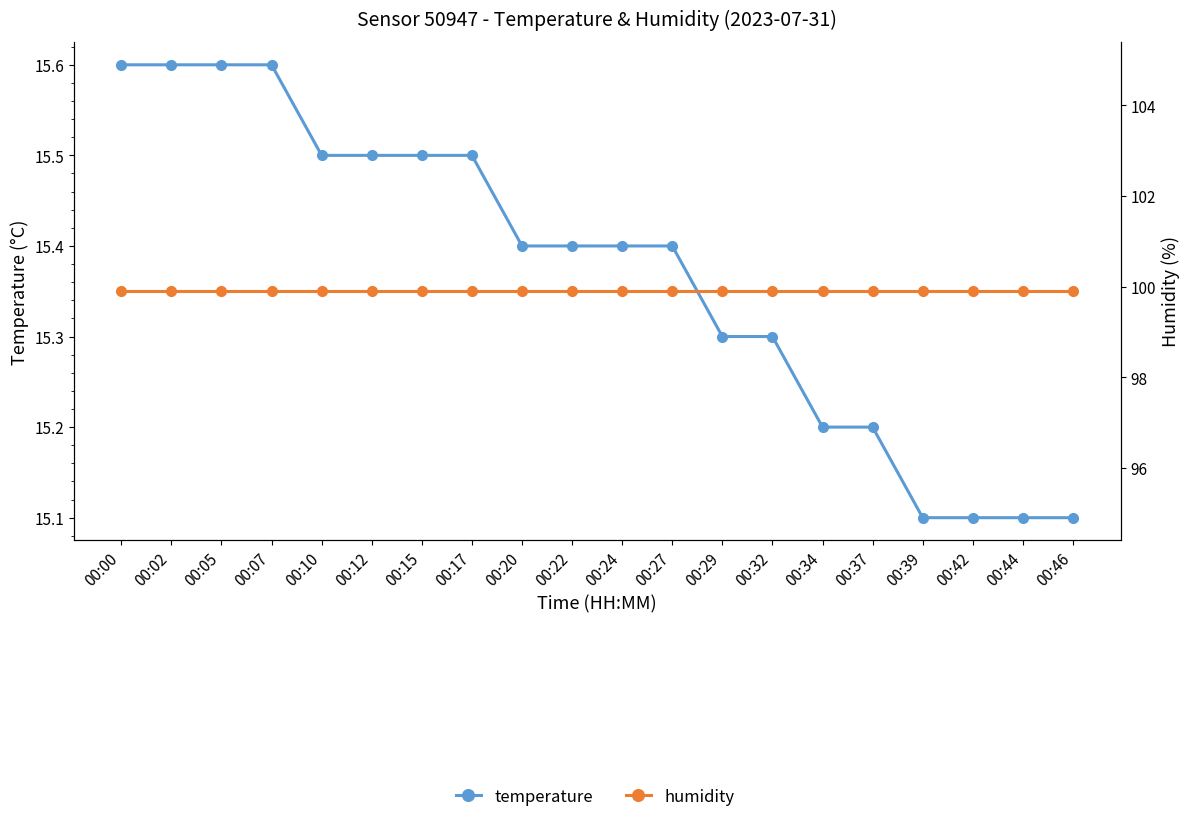

What is the value of the temperature point at the 9th from the left?

15.4